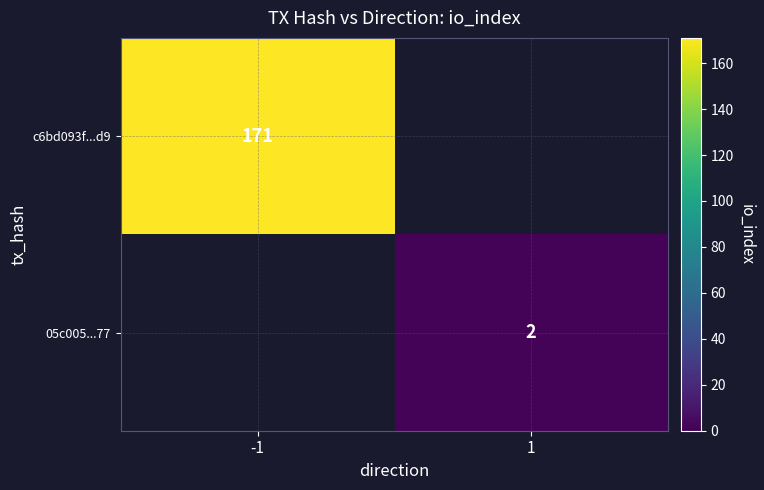

The c6bd093f...d9 series shows 171 at -1. True or false?

True